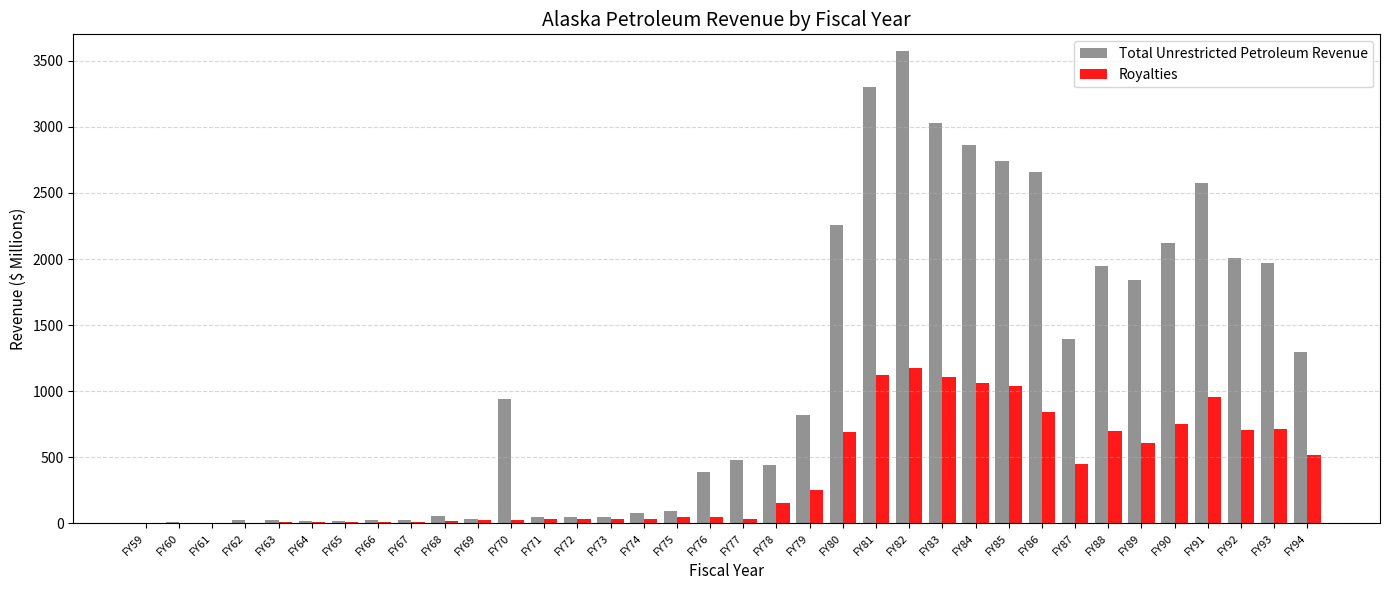

What is the difference between the Royalties values at FY87 and FY70?

420.8